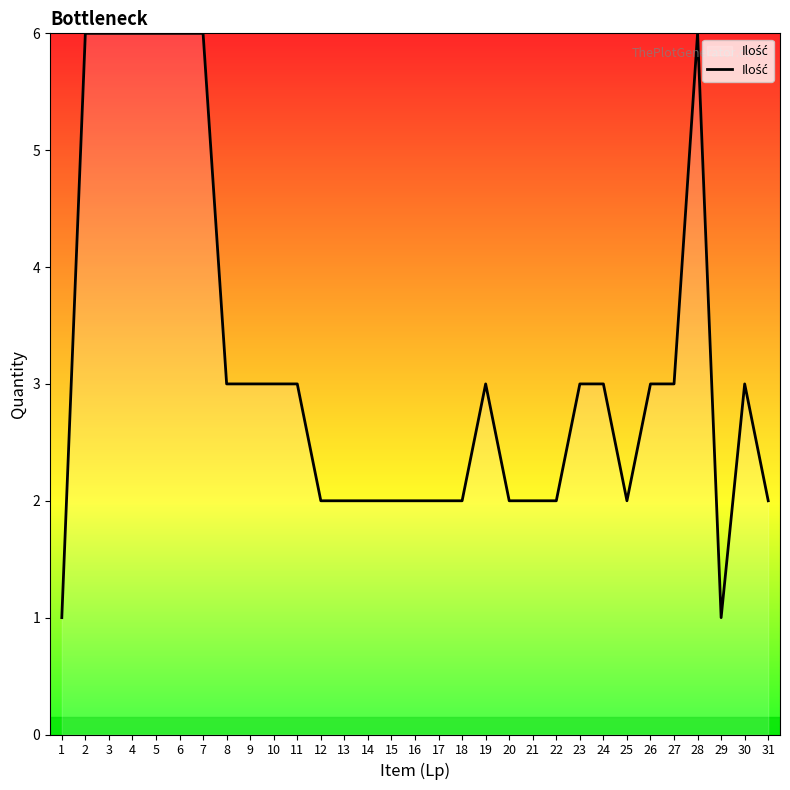

What is the maximum value shown in the chart?

6